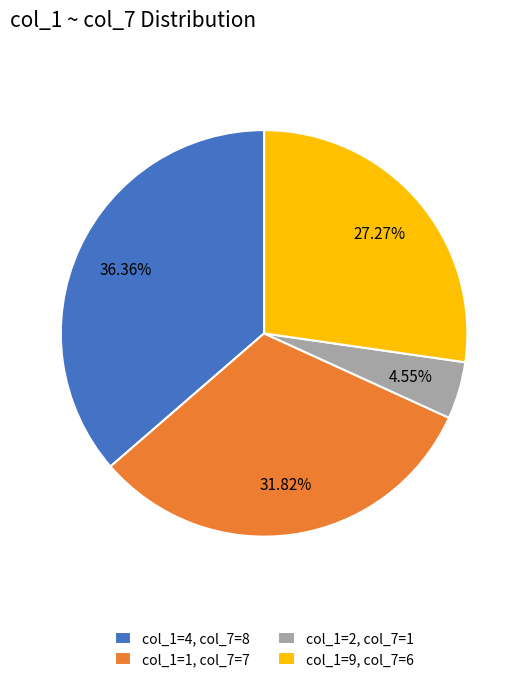

Which has a higher value, col_1=1, col_7=7 or col_1=4, col_7=8?

col_1=4, col_7=8